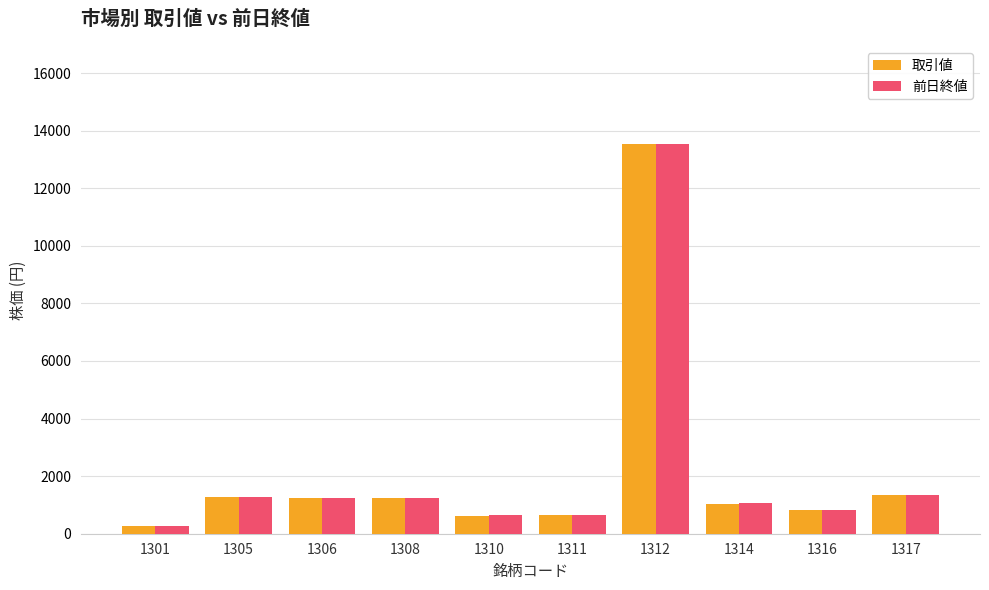

The 前日終値 series shows 1330 at 1317. True or false?

True